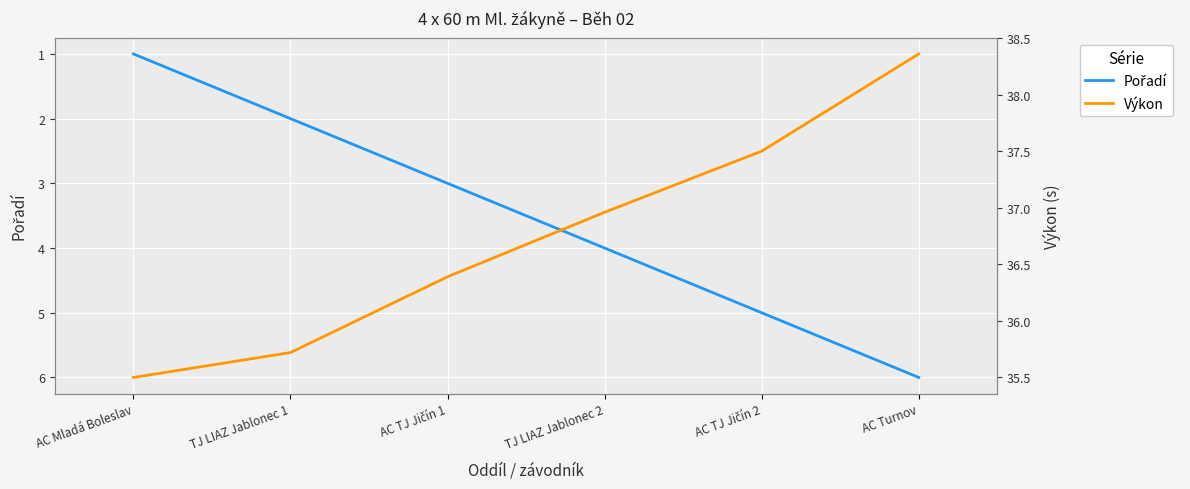

What is the difference between the Výkon values at AC Mladá Boleslav and AC Turnov?

2.9